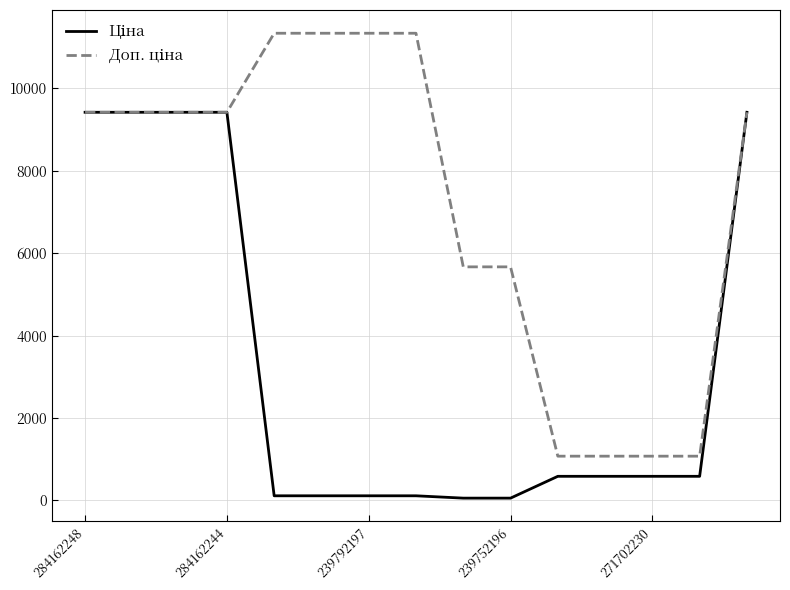

How many distinct data groups are displayed?

2